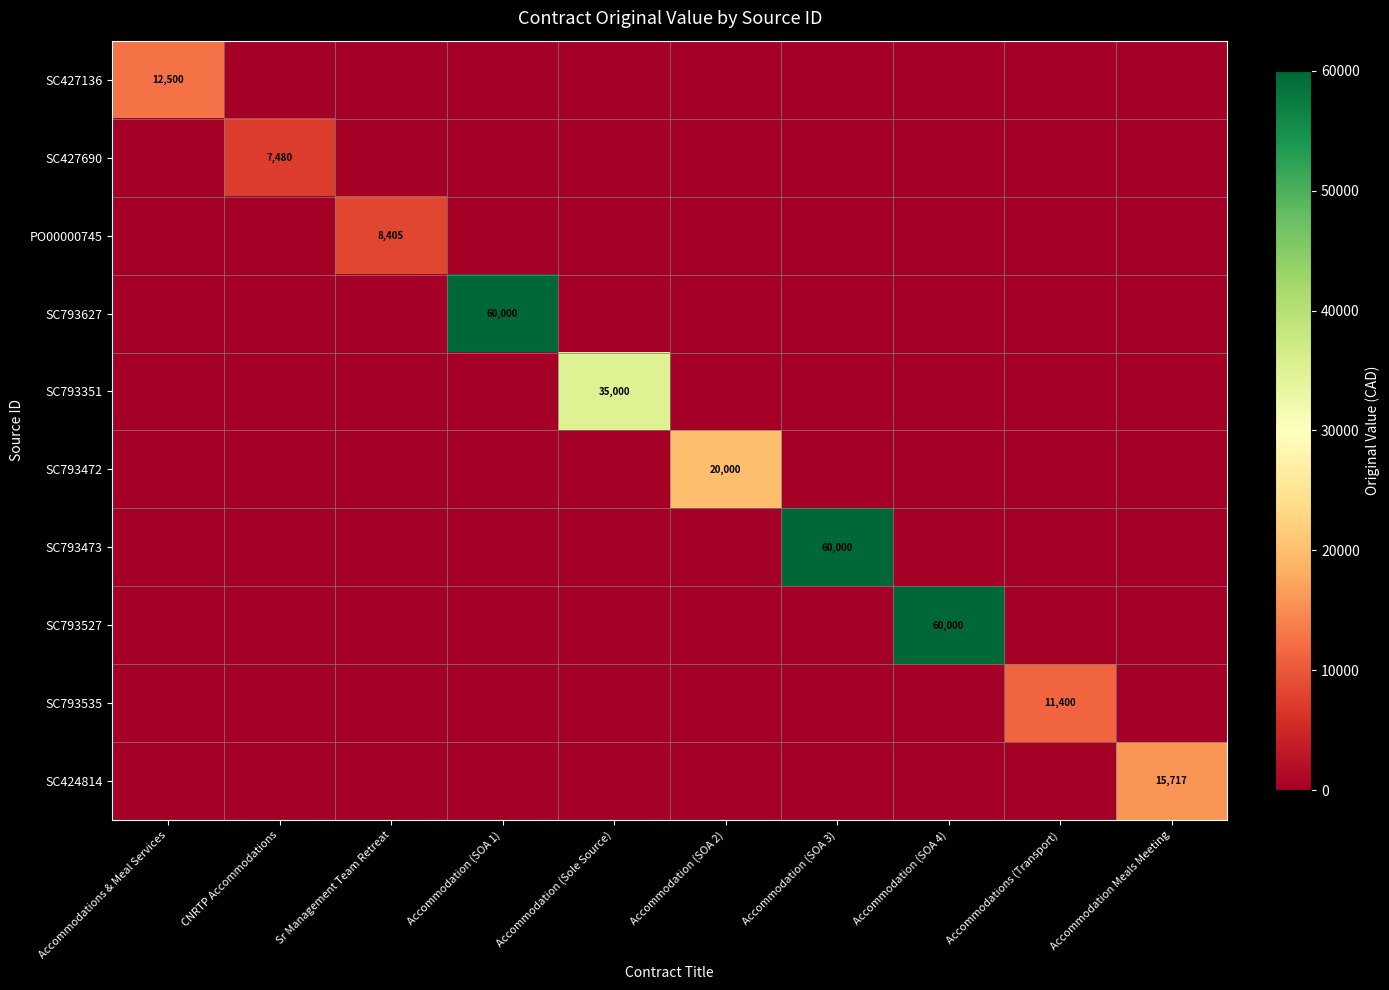

What is the total value across all series at Accommodation (SOA 1)?

60000.0